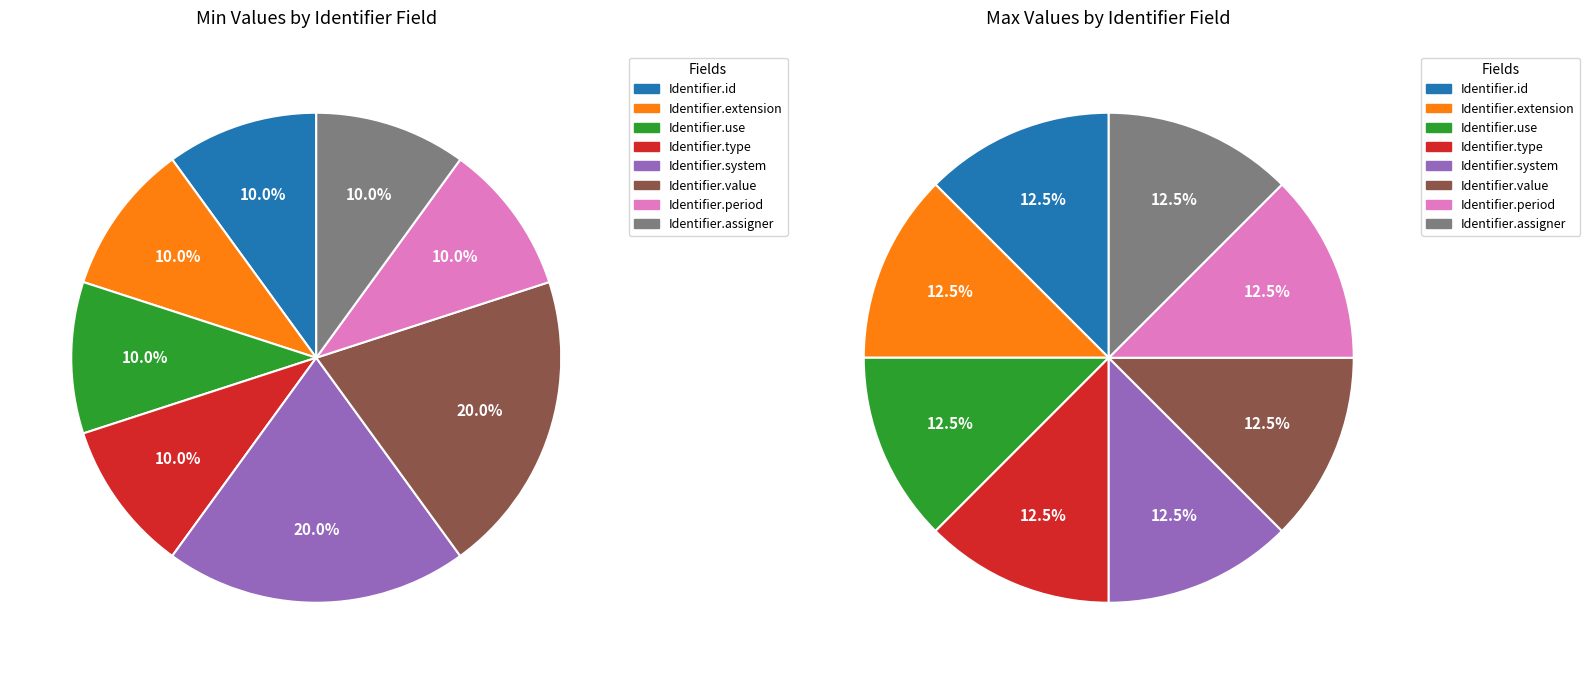

To the nearest percent, what is the average slice percentage?

12%